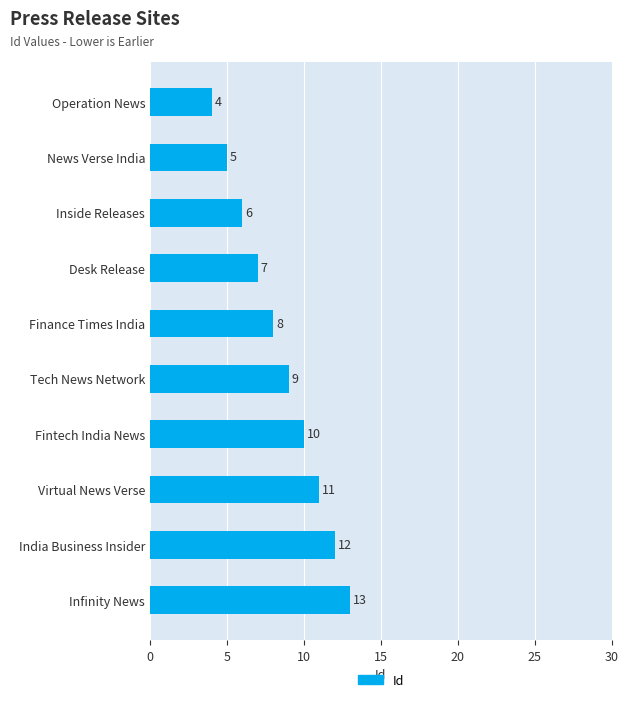

How many values are between 6 and 11?

6